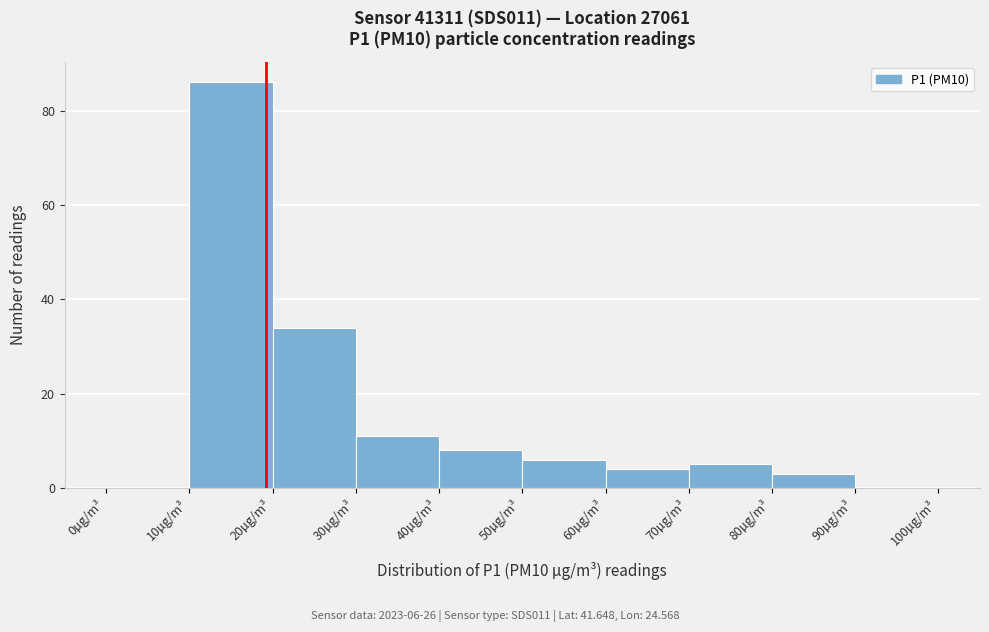

Which range on the x-axis has the tallest bar?

10 to 20